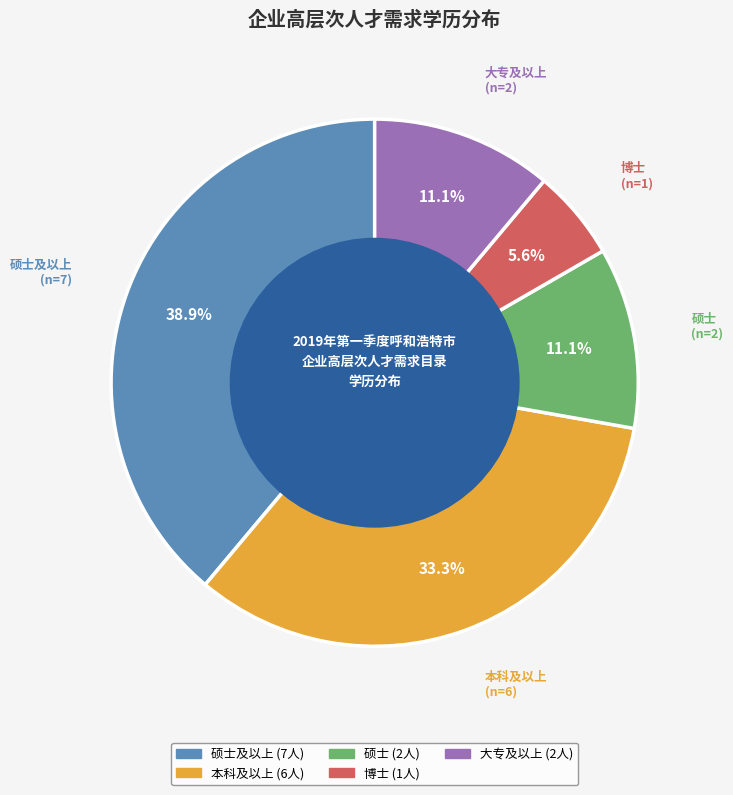

Is there any slice that represents more than half of the pie?

No